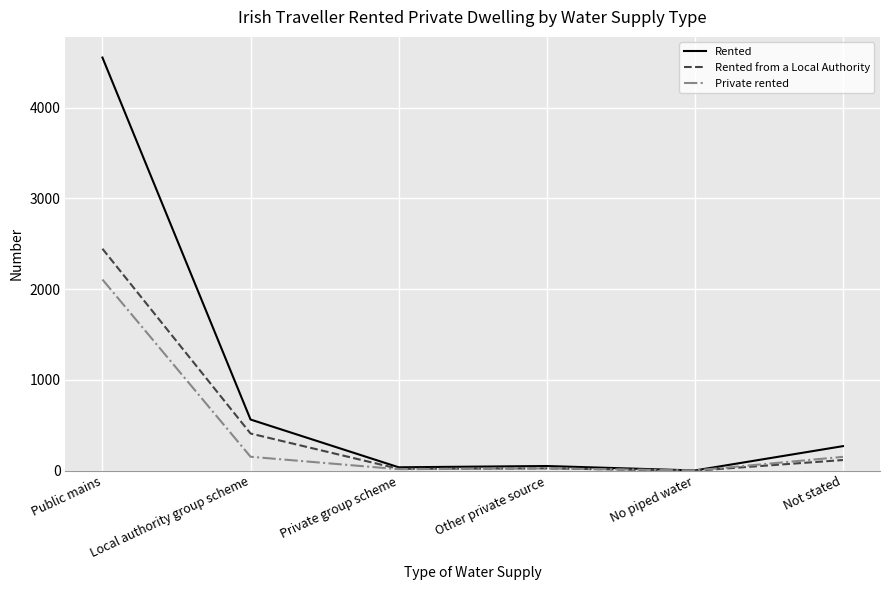

What is the difference between the Rented values at Public mains and No piped water?

4548